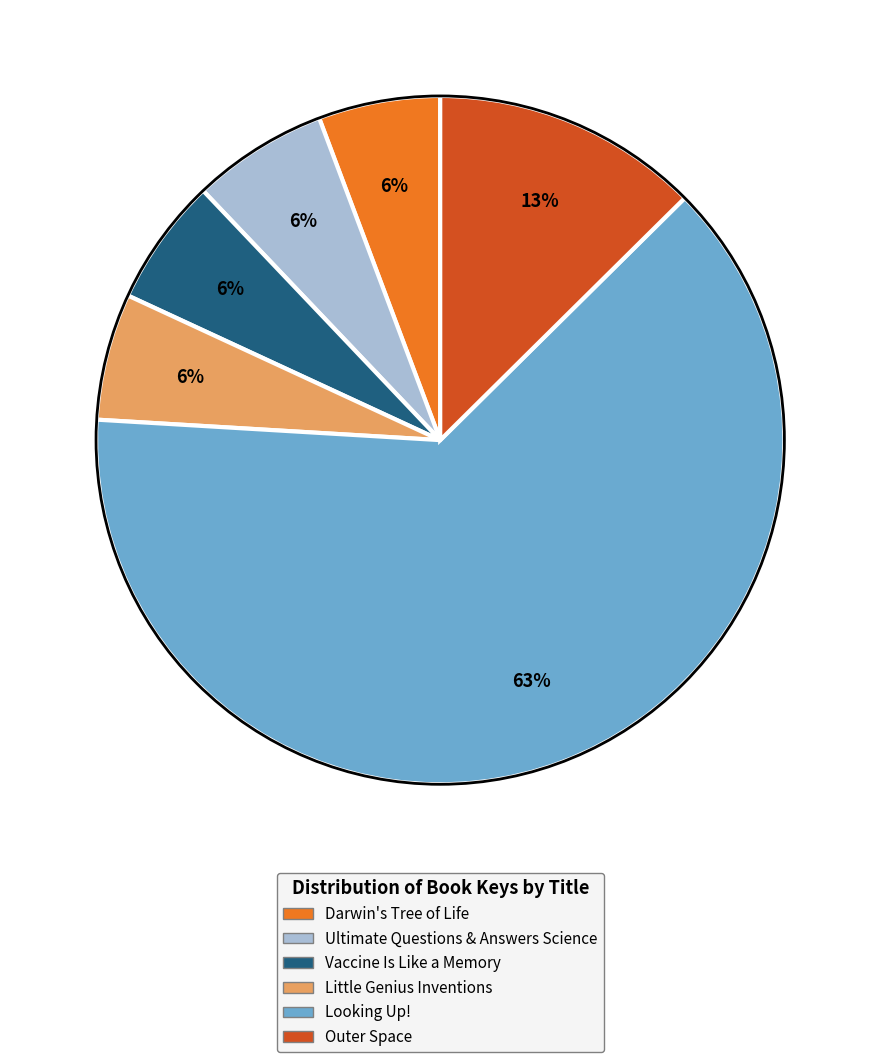

Which category has the biggest portion of the pie?

Looking Up!